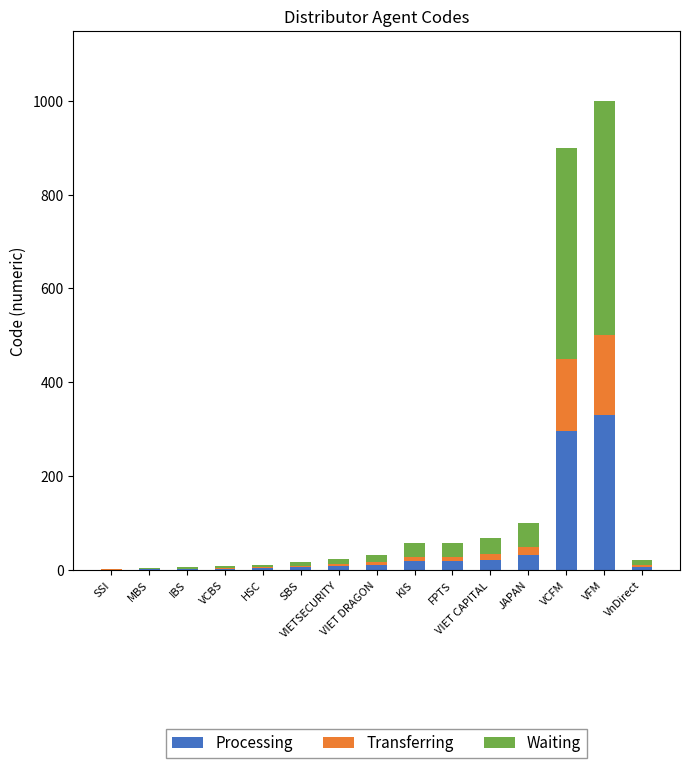

What are all the series names shown in the legend?

Processing, Transferring, Waiting